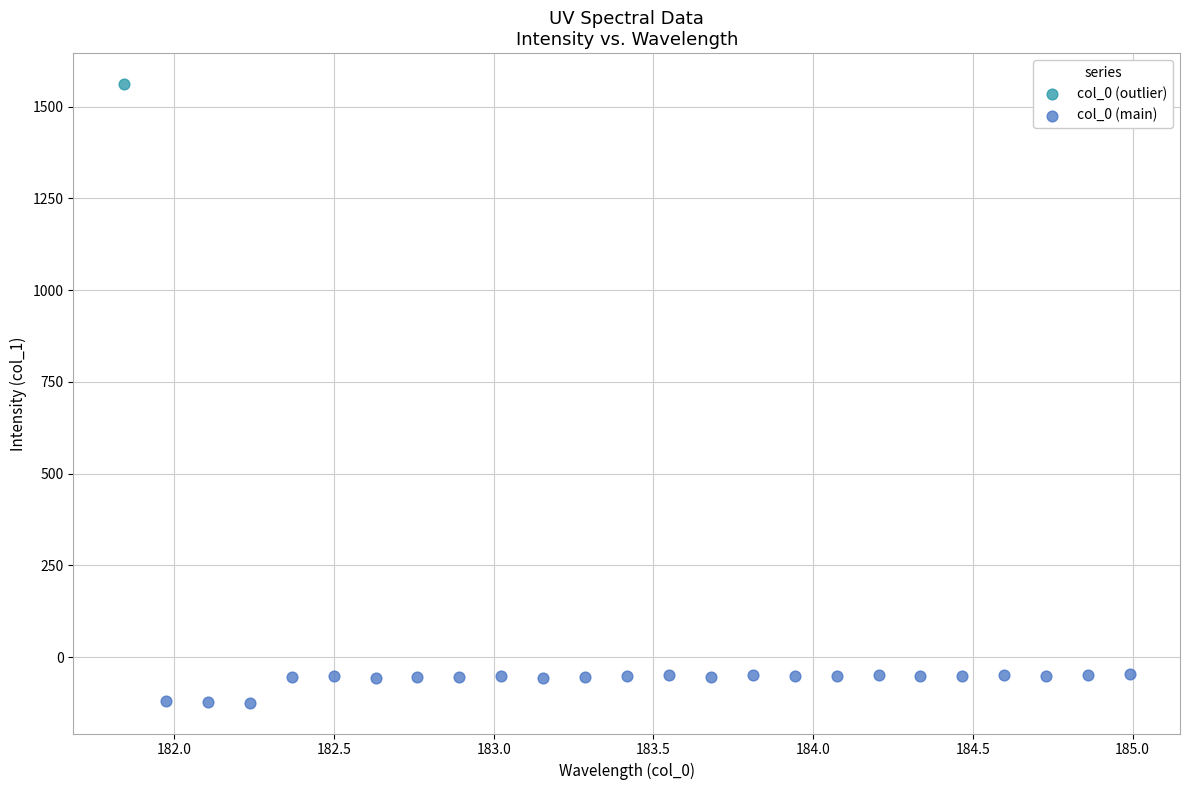

What are all the series names shown in the legend?

col_0 (outlier), col_0 (main)